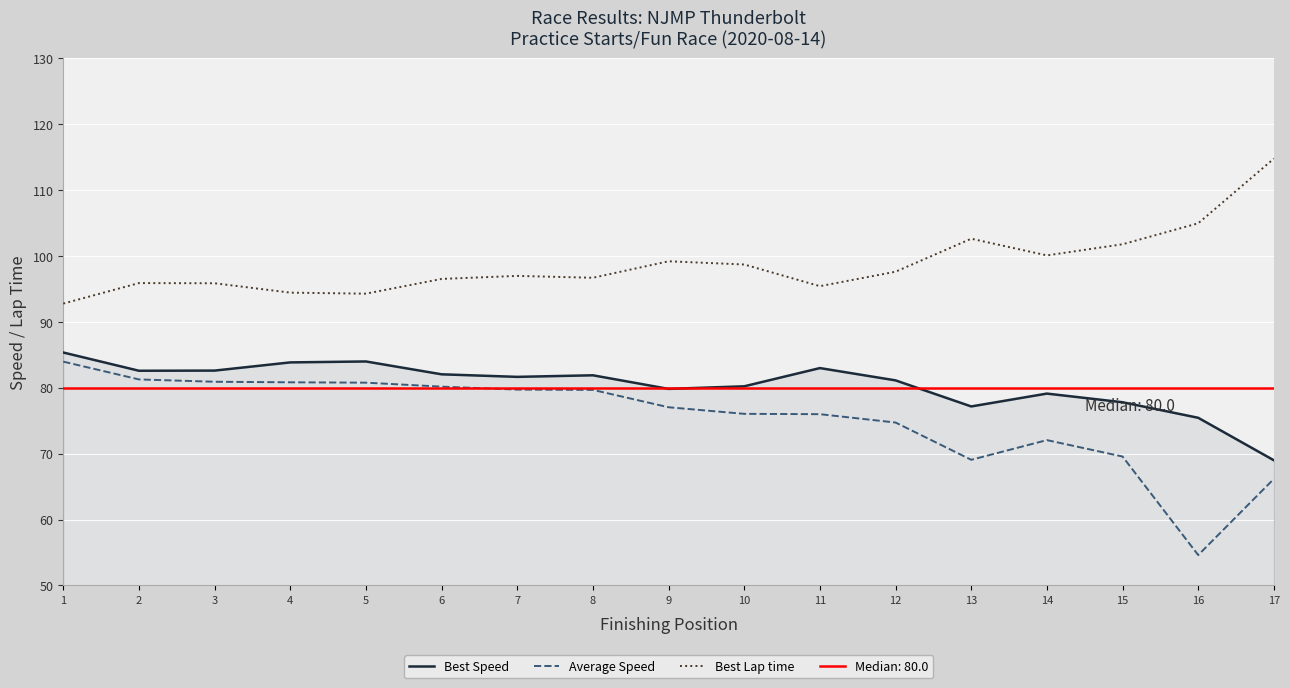

Reading left to right, transcribe all the data shown in this chart.

Best Speed: 1=85.4	2=82.6	3=82.6	4=83.9	5=84.0	6=82.0	7=81.7	8=81.9	9=79.8	10=80.2	11=83.0	12=81.1	13=77.2	14=79.1	15=77.8	16=75.5	17=69.0
Average Speed: 1=84.0	2=81.3	3=80.9	4=80.8	5=80.8	6=80.2	7=79.7	8=79.7	9=77.0	10=76.0	11=76.0	12=74.7	13=69.1	14=72.1	15=69.6	16=54.6	17=66.2
Best Lap time: 1=92.8	2=95.9	3=95.9	4=94.4	5=94.3	6=96.5	7=97.0	8=96.7	9=99.2	10=98.7	11=95.4	12=97.6	13=102.6	14=100.1	15=101.8	16=105.0	17=114.8